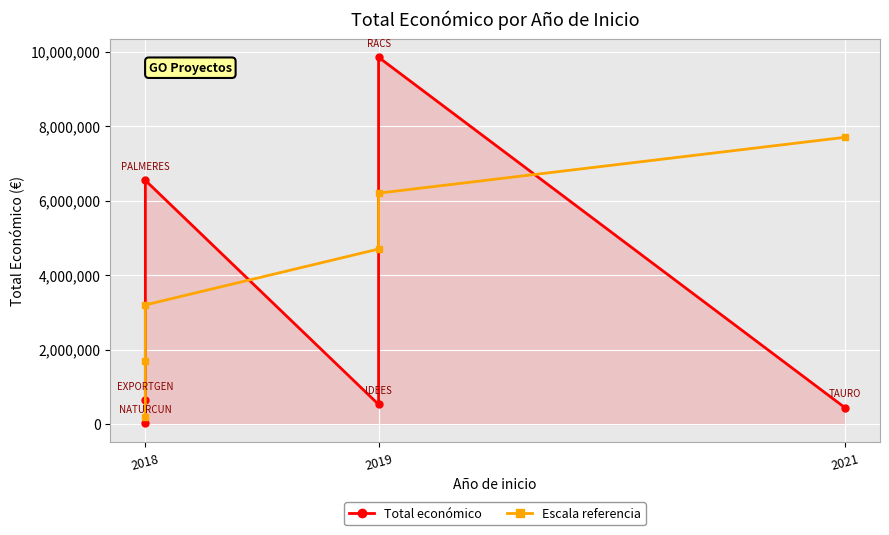

What position from the left is 2021?

3